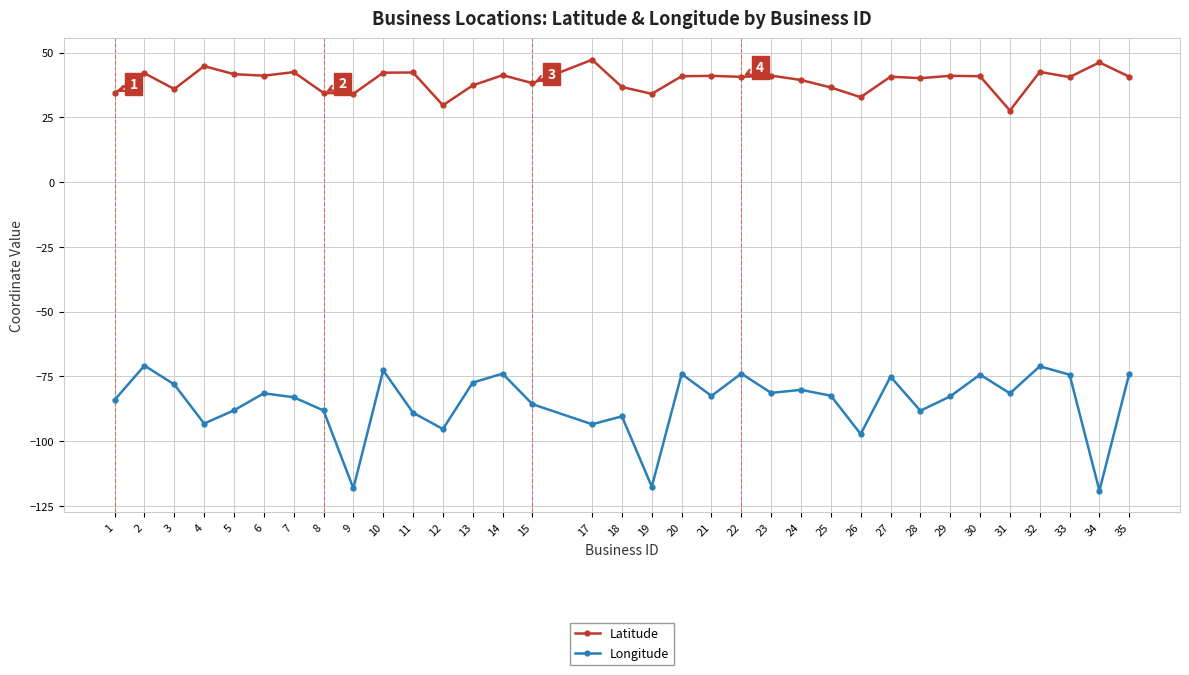

True or false: Latitude and Longitude intersect in this chart.

False